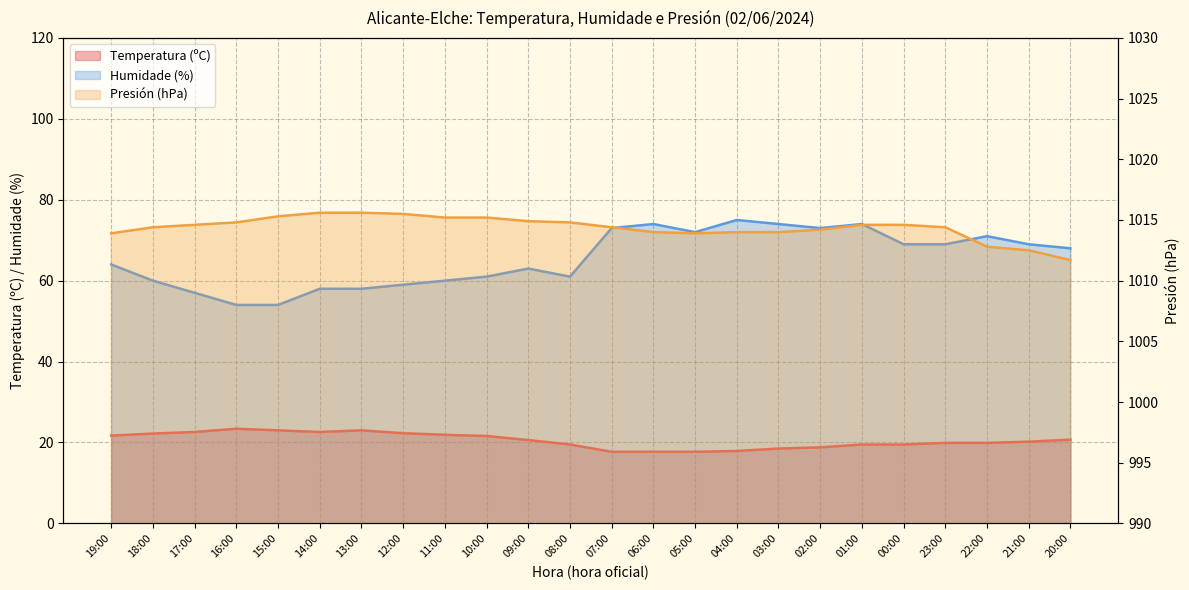

Count the number of categories in the chart.

24